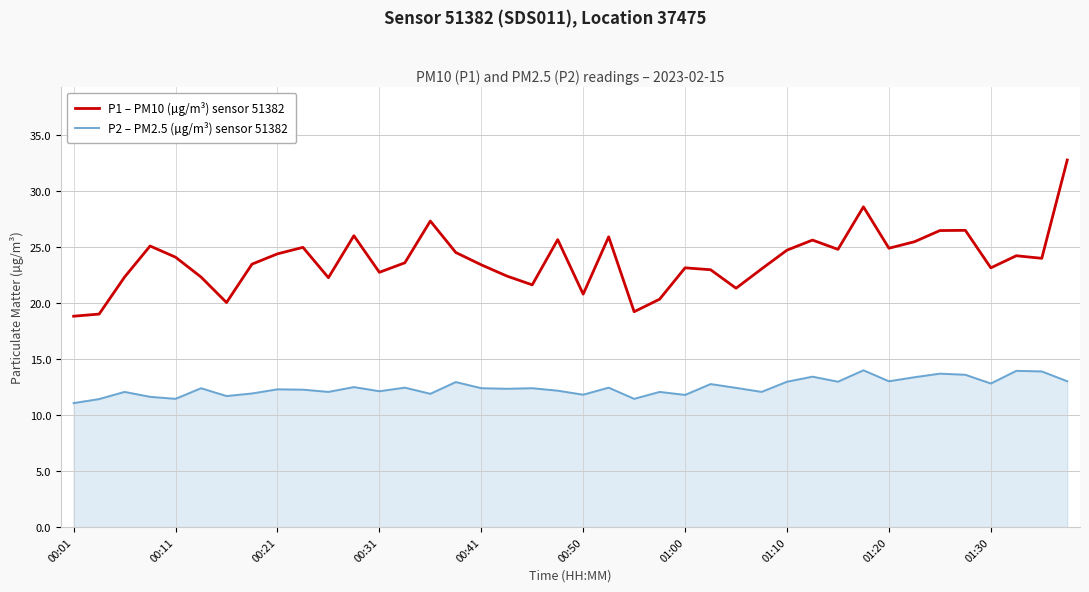

How many lines are shown in the chart?

2